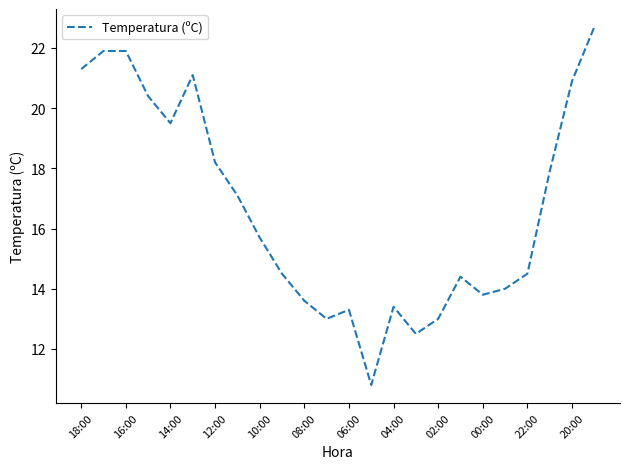

What is the minimum value shown in the chart?

10.8